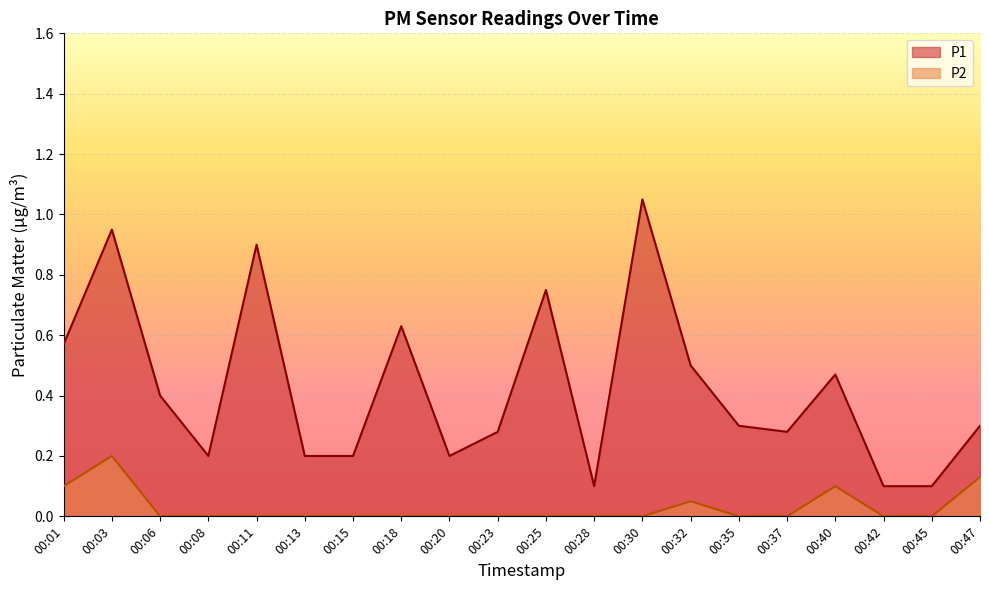

What is the value of the P1 point at the 4th from the left?

0.2